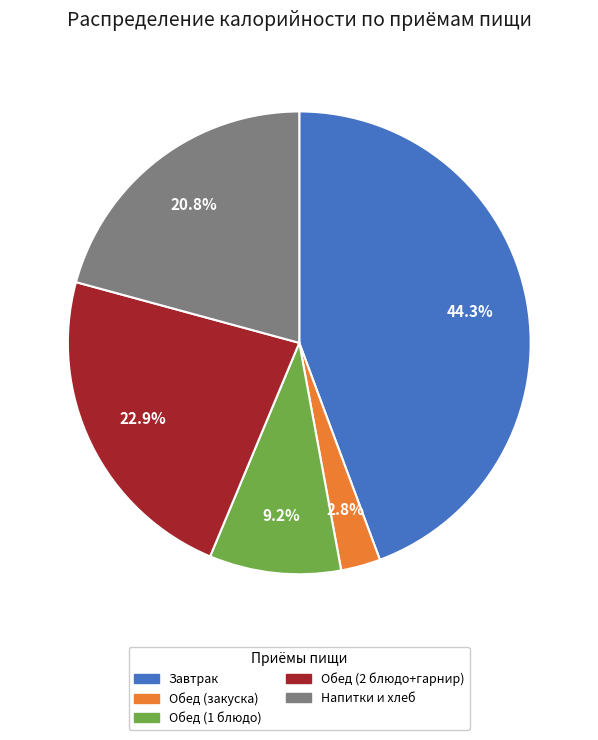

To the nearest percent, what is the difference between the largest and smallest slice percentages?

42%